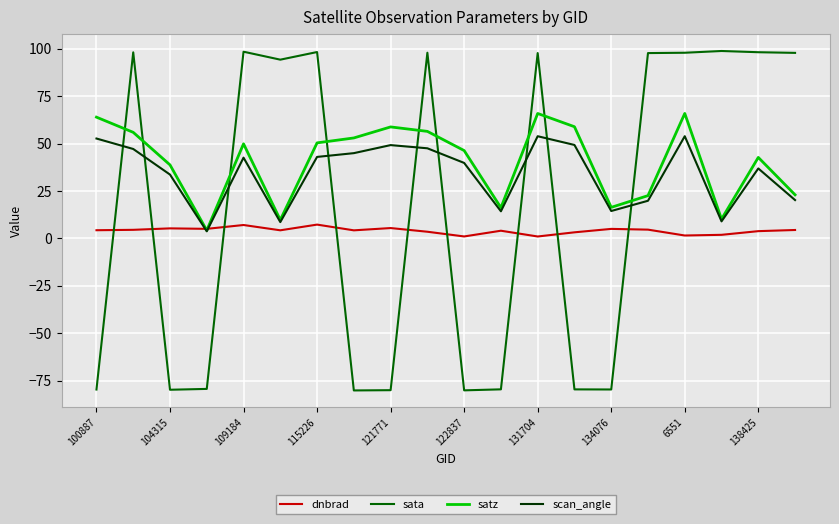

True or false: sata has more than 1 points higher than both neighbors.

True